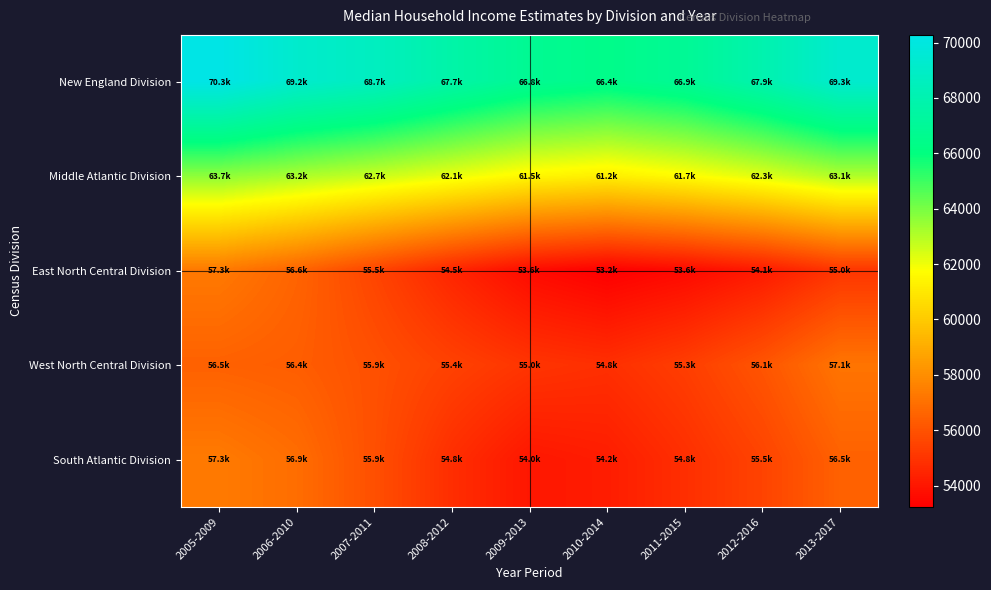

At how many categories does at least one series exceed 61201?

9